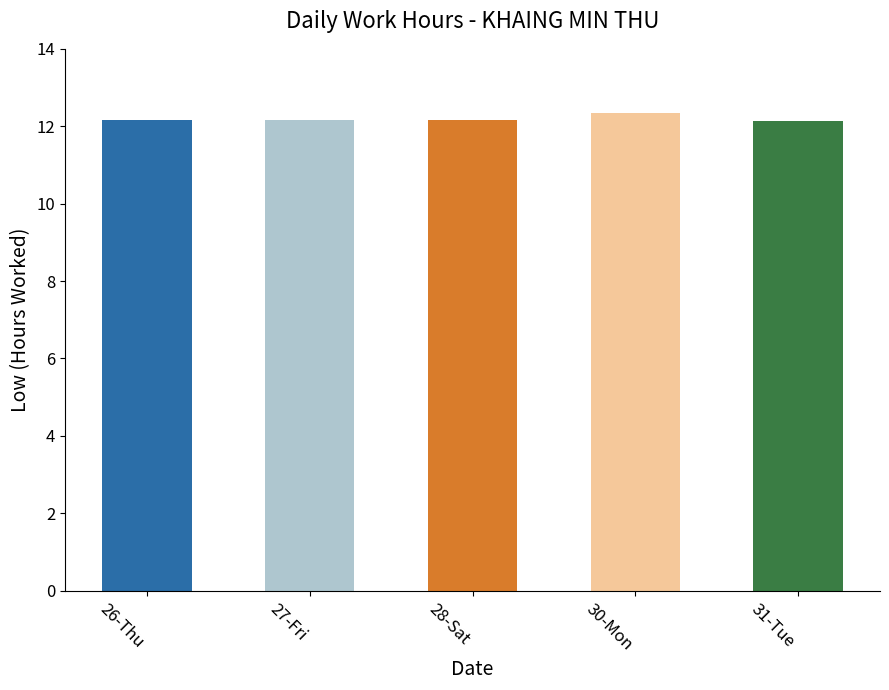

Approximately how many times larger is the value at 26-Thu compared to 31-Tue?

1.0